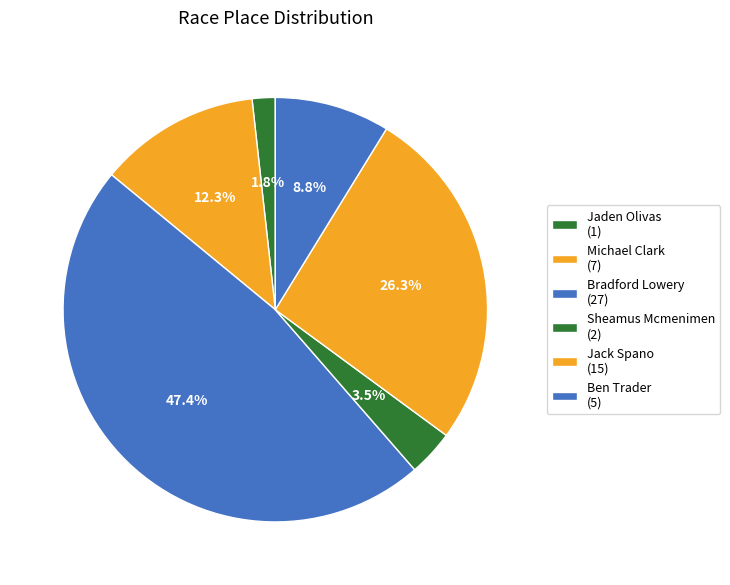

To the nearest percent, what percentage of the pie is Bradford Lowery?

47%